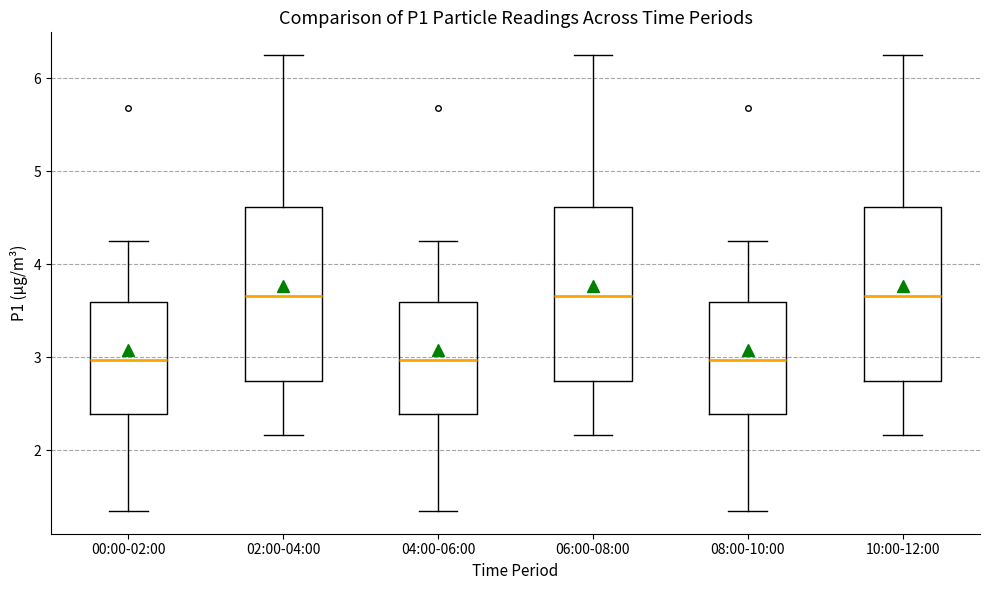

Where is the upper edge of the box for 08:00-10:00 on the y-axis? The values are not printed on the chart, so give them approximately, as read against the axis.

3.6